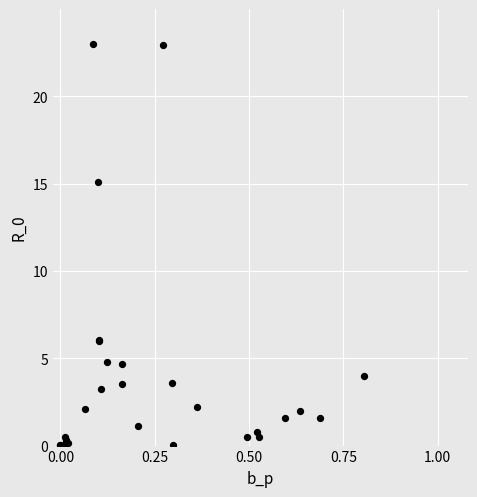

What Y value in the scatter plot is closest to 11?

15.1